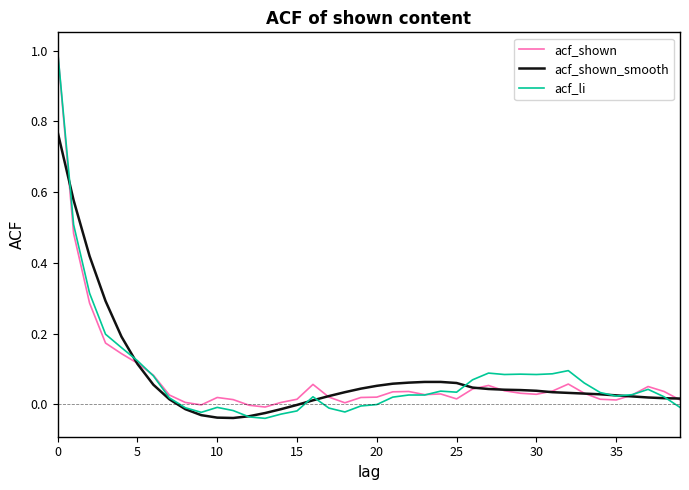

Which series has the widest spread of values?

acf_li